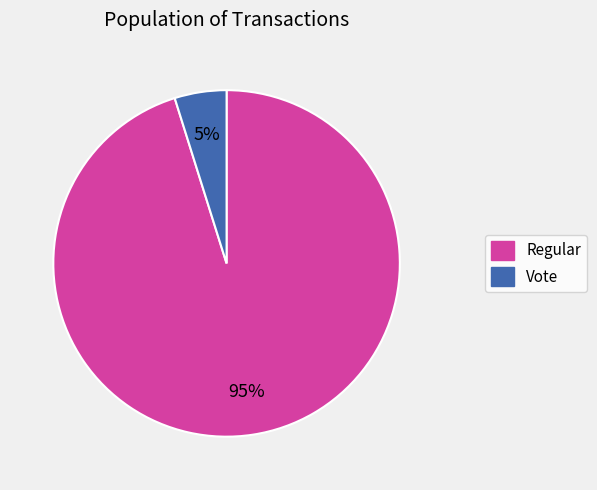

To the nearest percent, what percentage of the pie is Vote?

5%